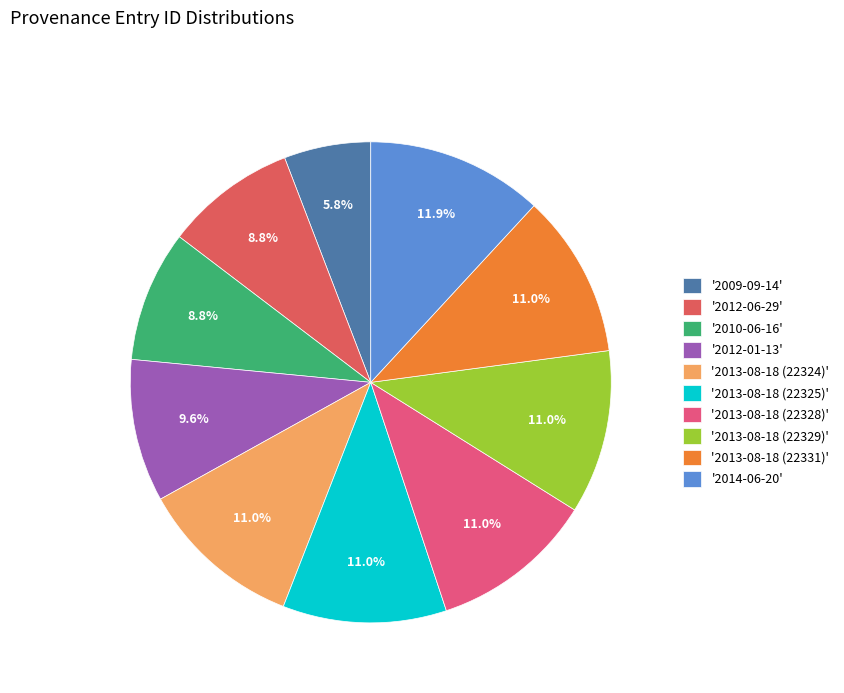

How many segments does this pie chart have?

10